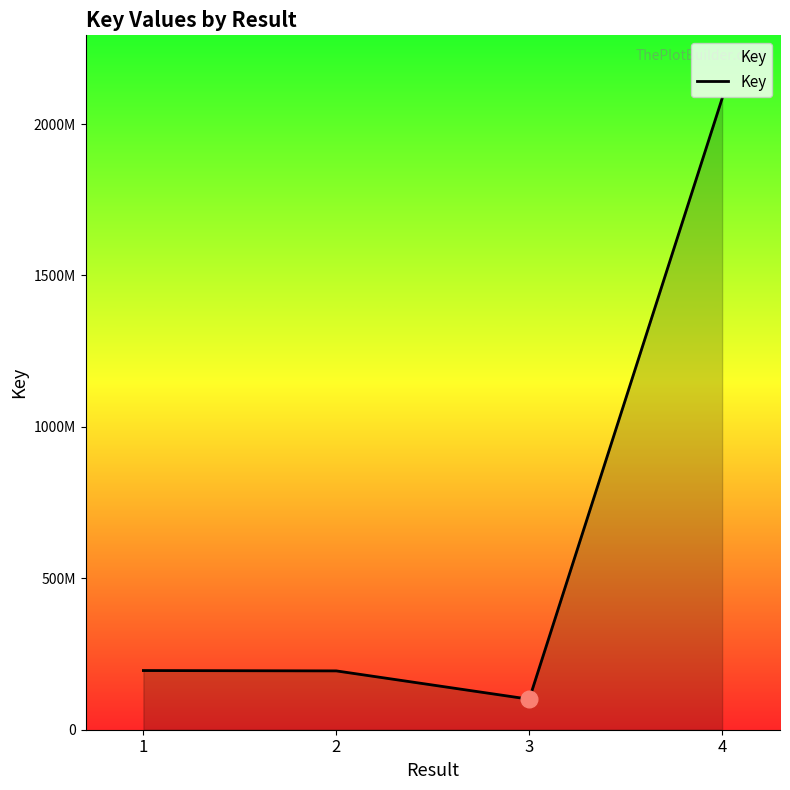

What is the change in value from 1 to 2?

-1158686